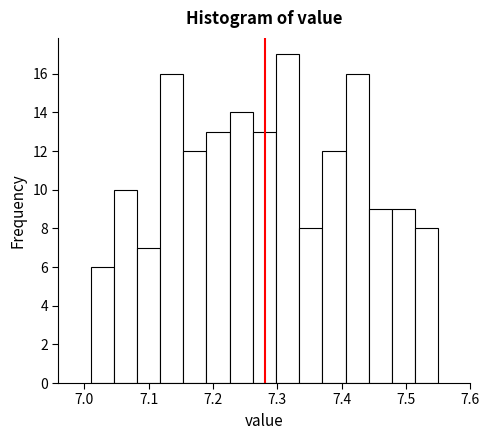

Around what value on the x-axis is the tallest bar? Give the approximate position of its centre, as read against the axis.

7.32